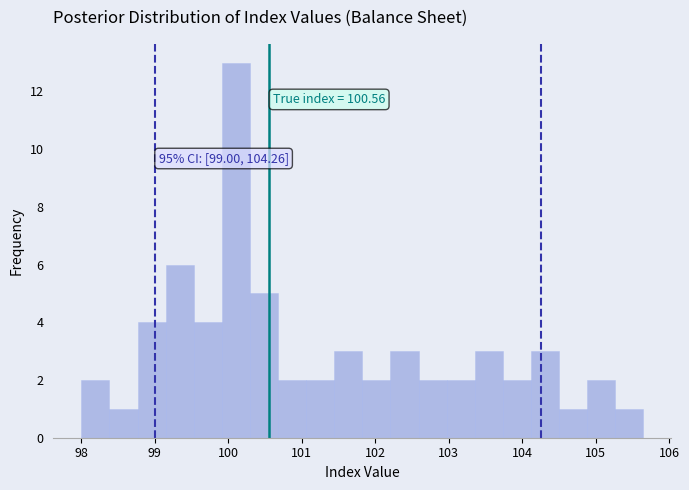

Read against the x-axis, roughly where is the centre of the tallest bar?

100.1